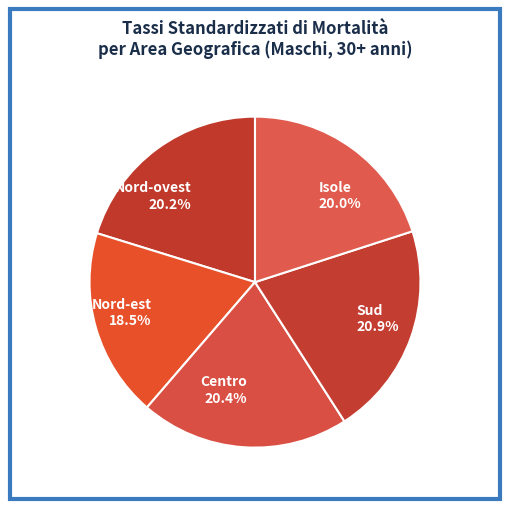

Does Centro account for over 50% of the chart?

No